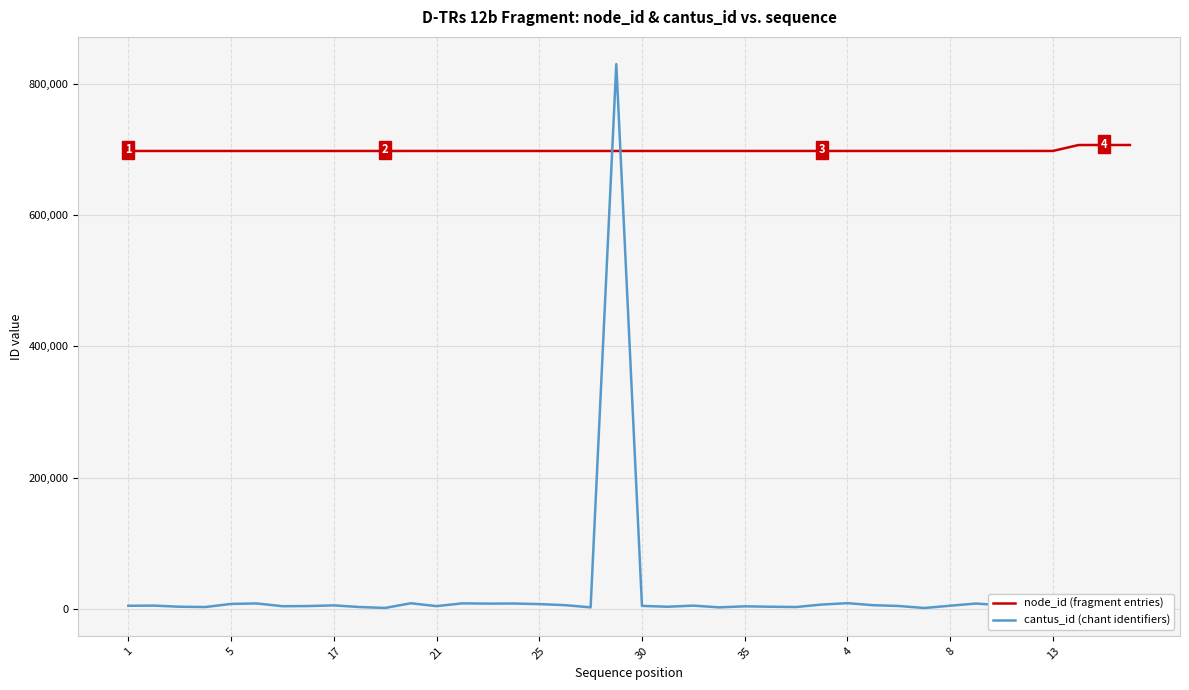

Between 22 and 8, which is larger?

22